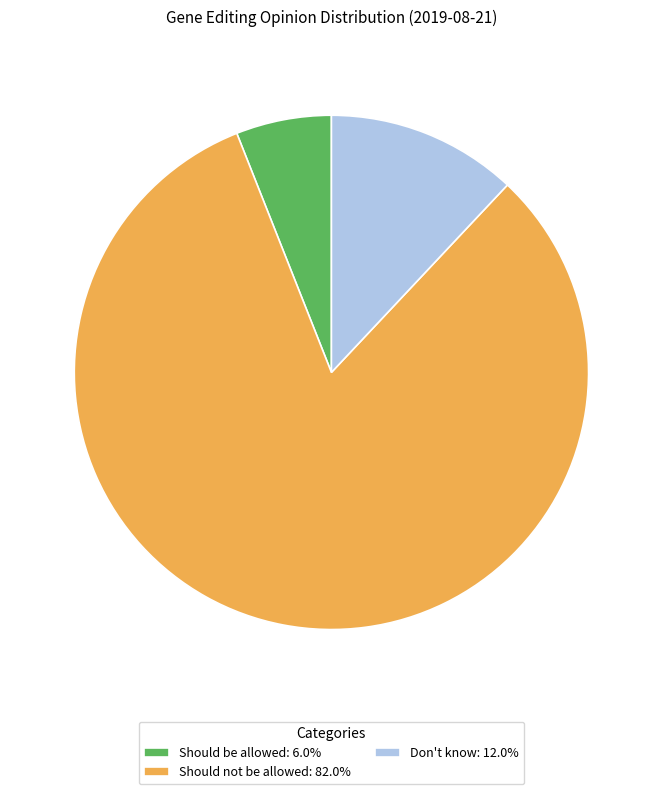

Combined, do Don't know and Should not be allowed account for over 50%?

Yes